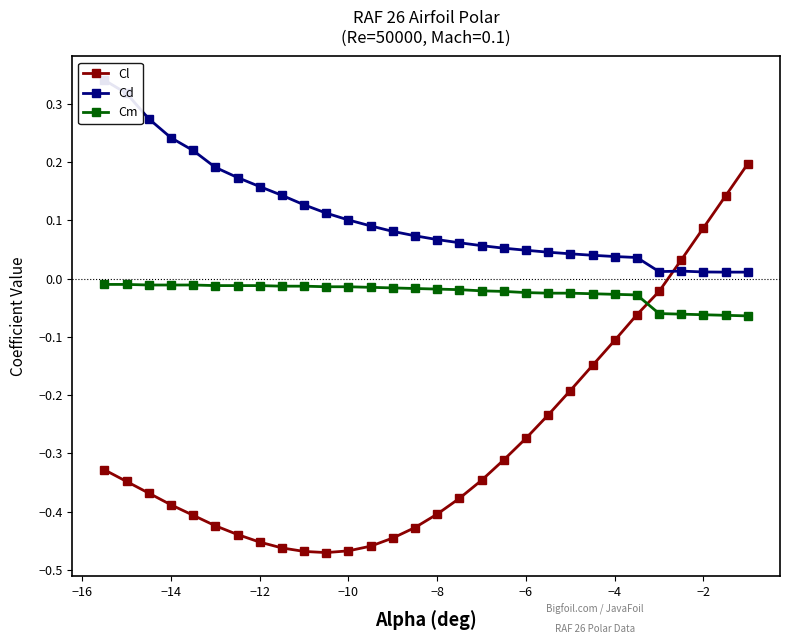

How many intersections are there between Cl and Cm?

1